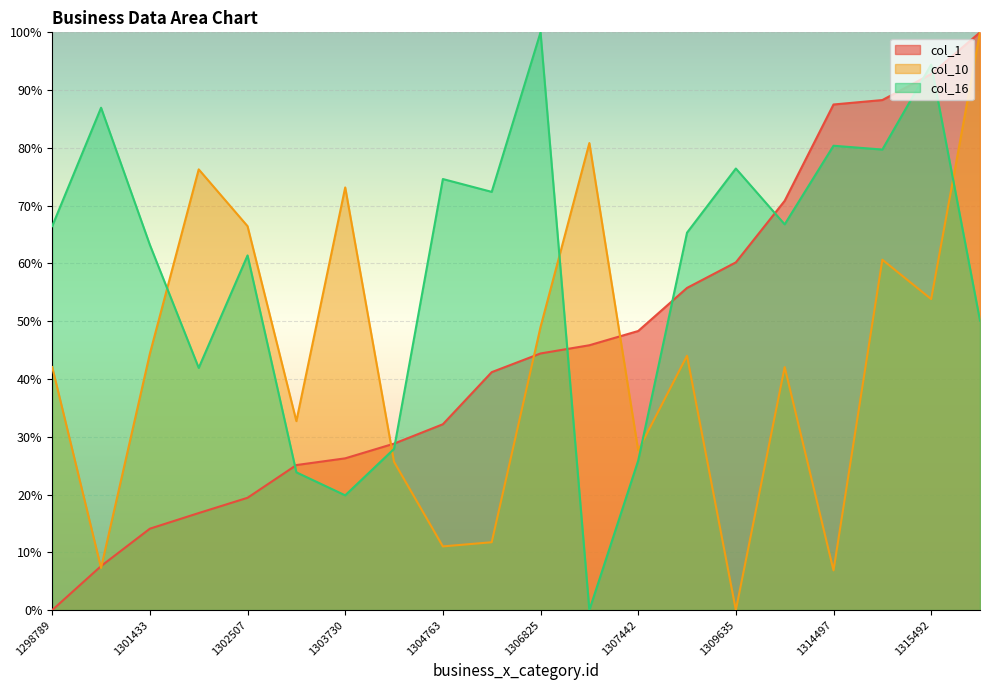

Which series has the largest total across all categories?

col_16